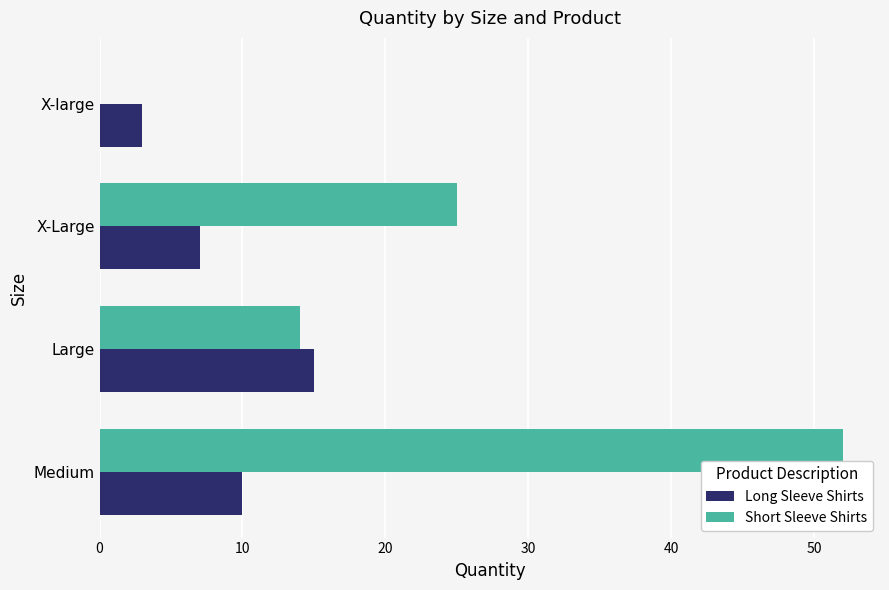

What is the sum of the Short Sleeve Shirts values at Large and Medium?

66